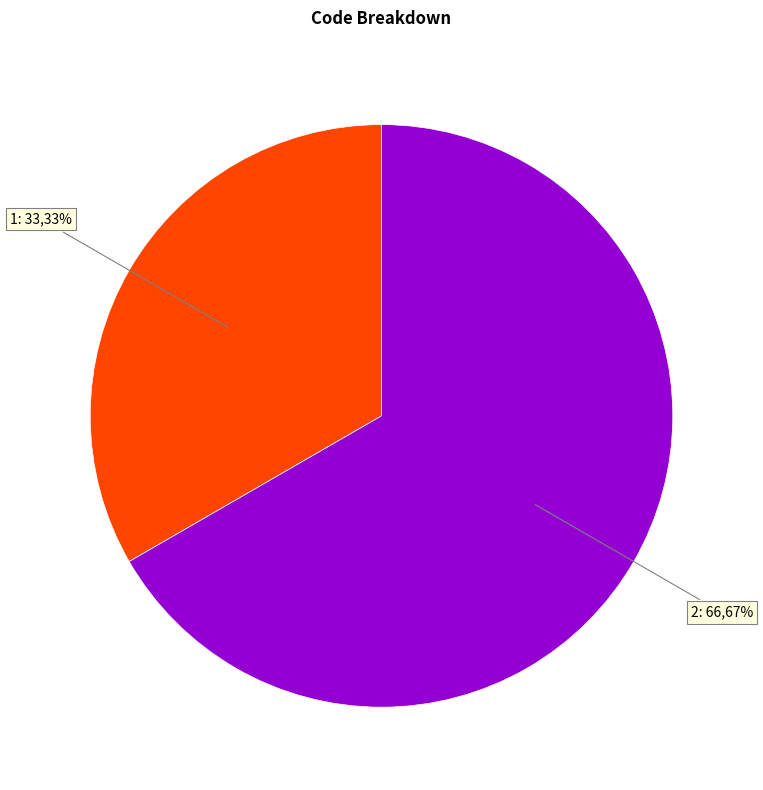

Does any single category account for the majority?

Yes